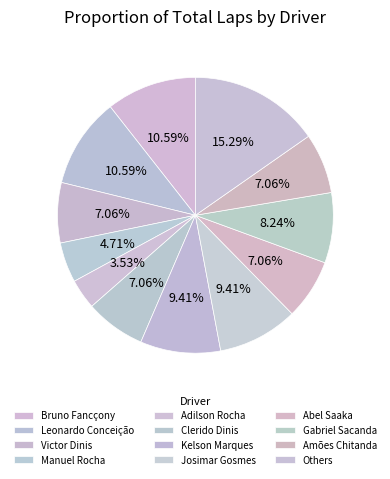

Is it true that Leonardo Conceição is 18% of the pie?

False